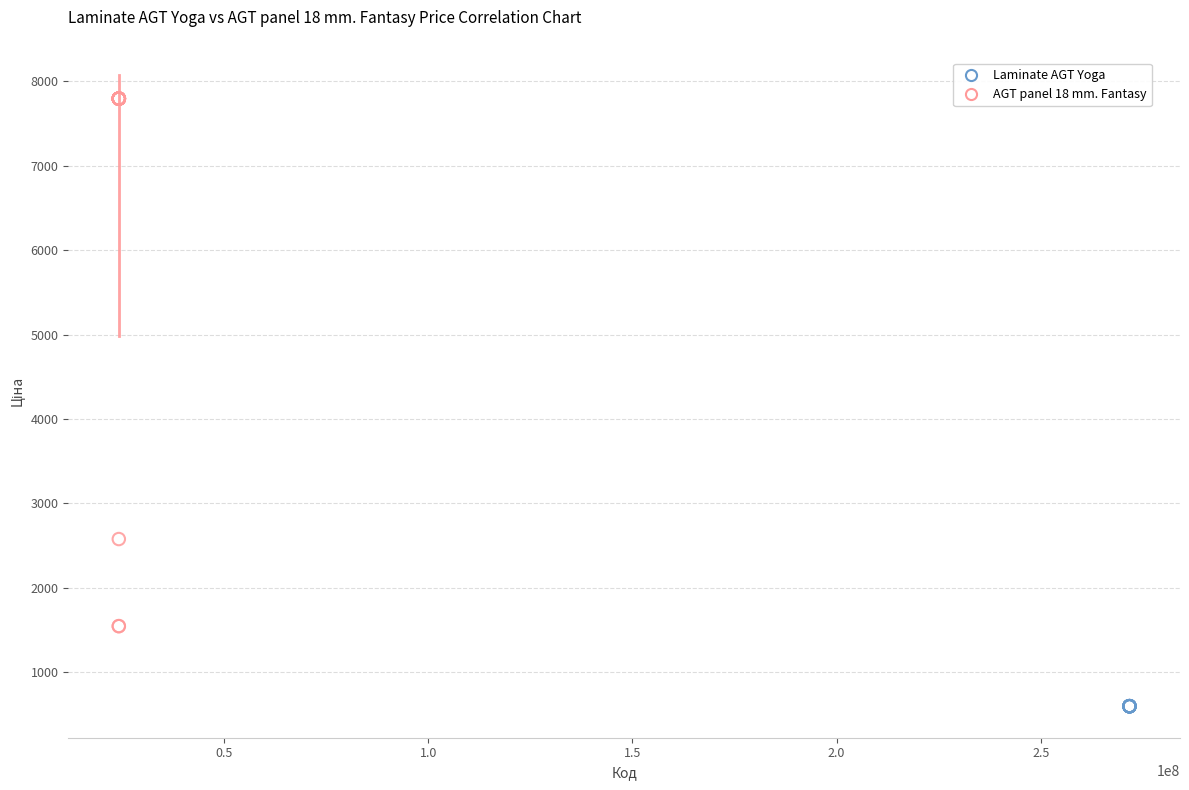

Which series reaches the minimum Y coordinate?

Laminate AGT Yoga